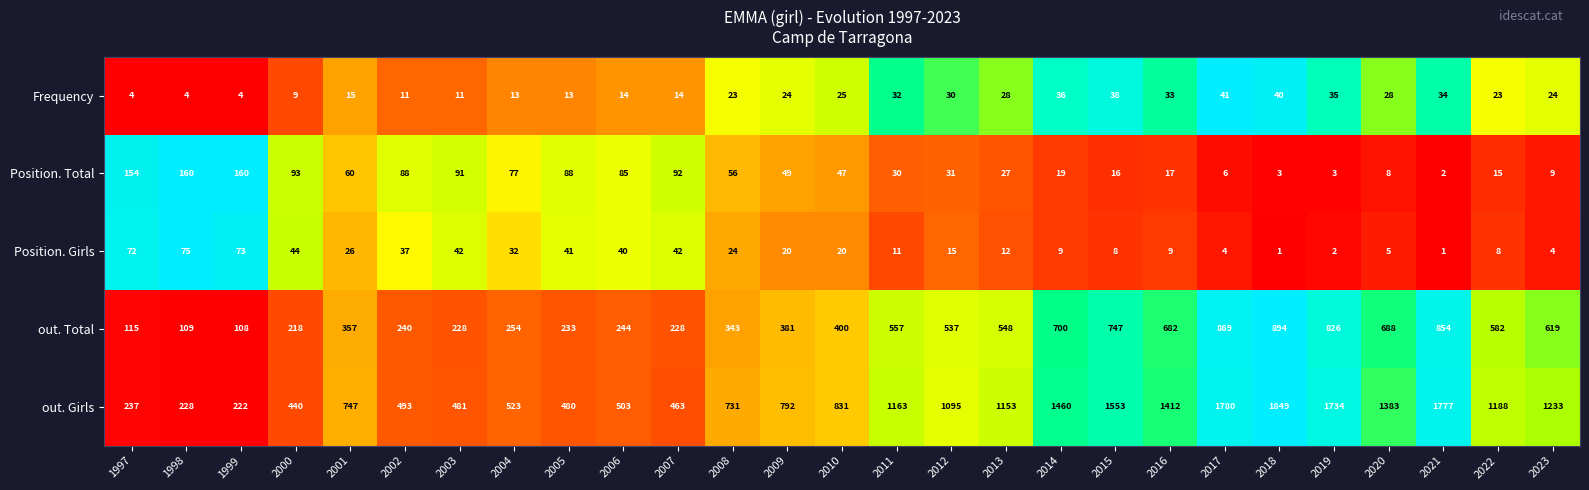

What is the sum of all Position. Girls values?

677